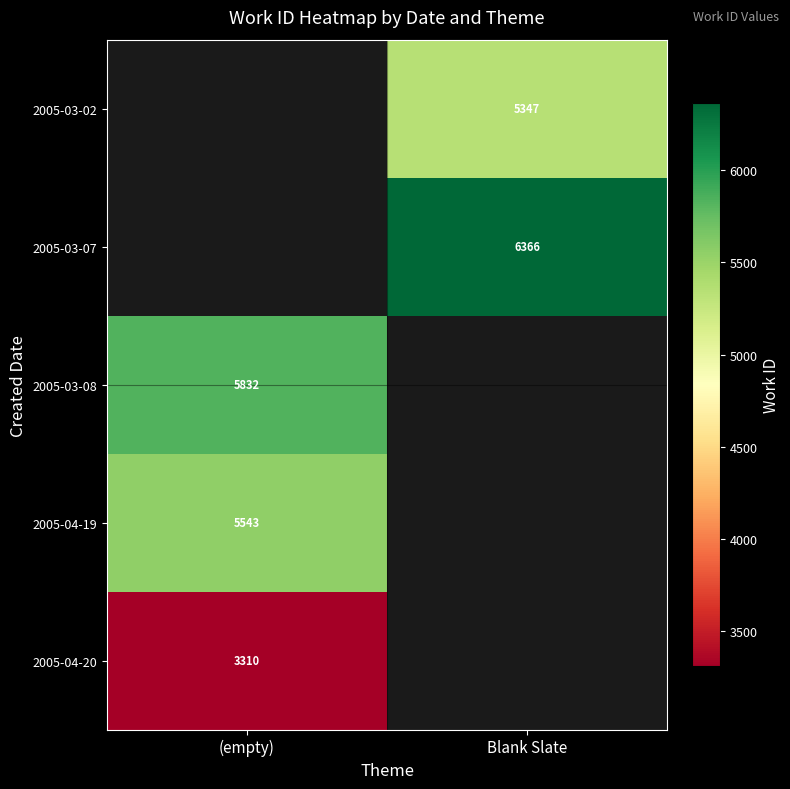

Between Blank Slate and (empty), which is larger?

(empty)